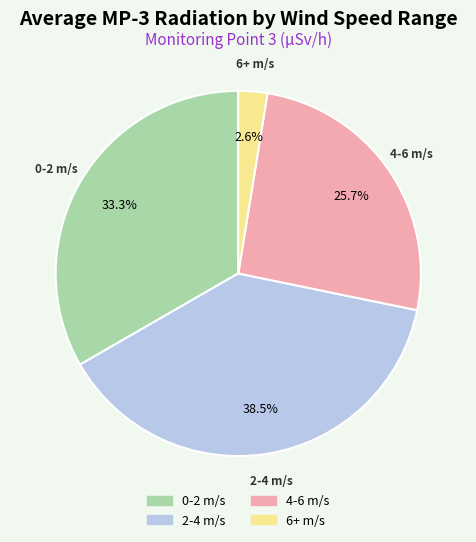

Between 4-6 m/s and 6+ m/s, which is larger?

4-6 m/s